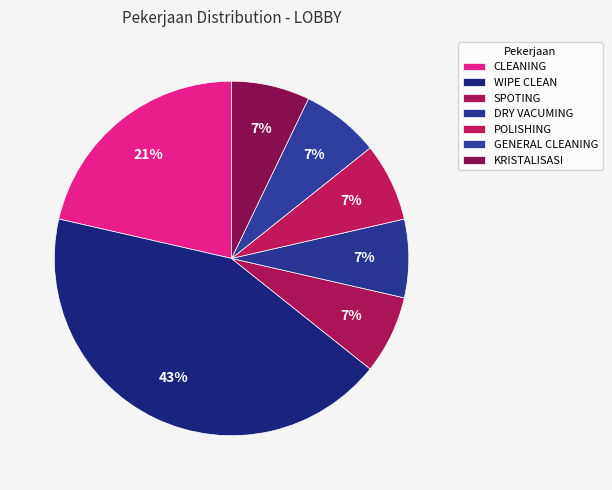

Count the number of slices in the pie.

7